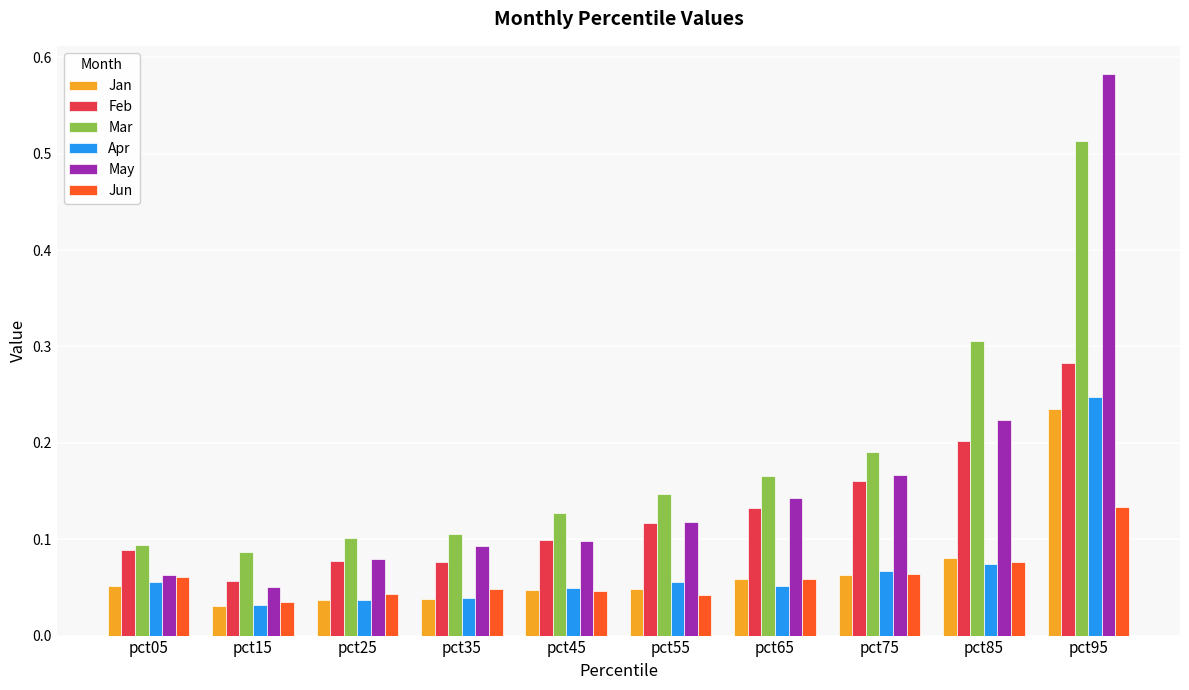

At which label does Feb reach its peak?

pct95